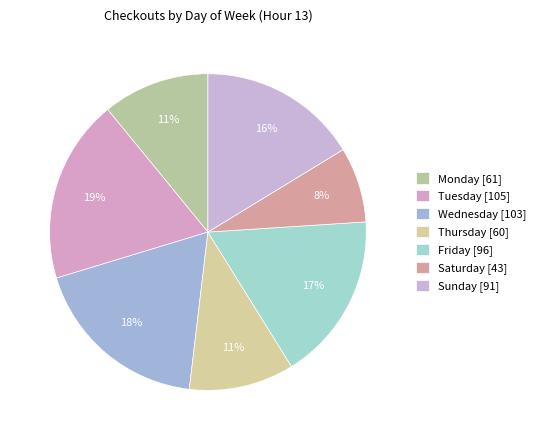

Count the number of slices in the pie.

7